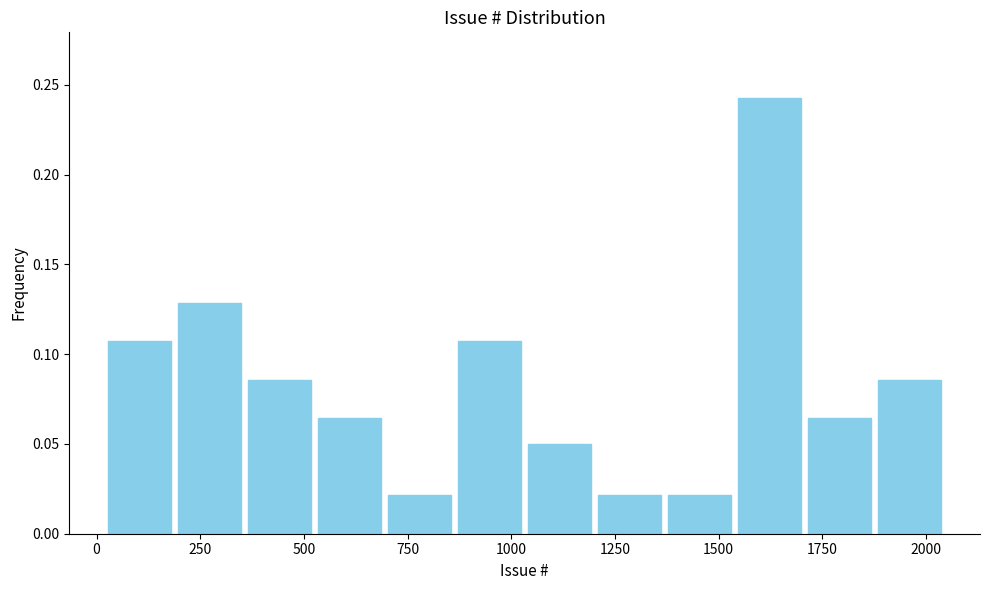

Around what value on the x-axis is the tallest bar? Give the approximate position of its centre, as read against the axis.

1600